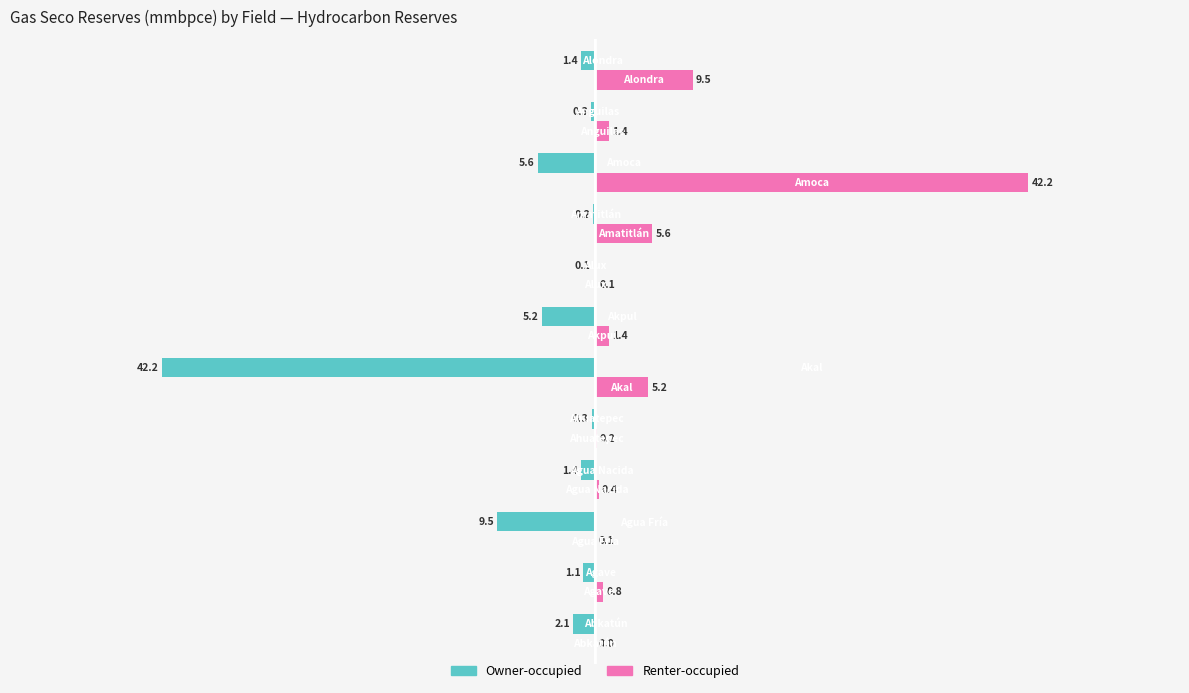

What are all the series names shown in the legend?

Owner-occupied, Renter-occupied